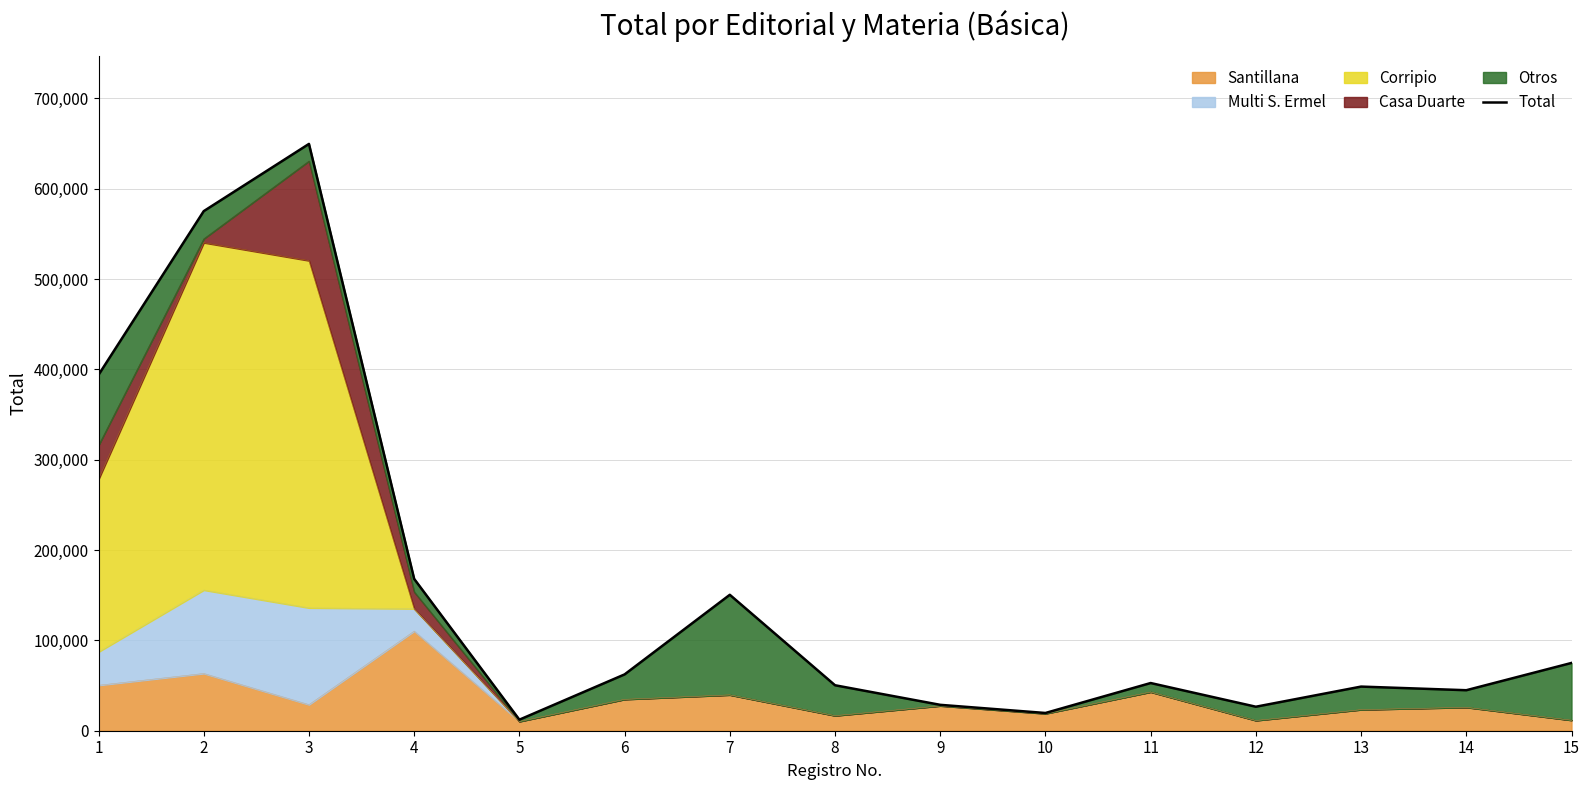

What is the maximum value for Santillana?

110277